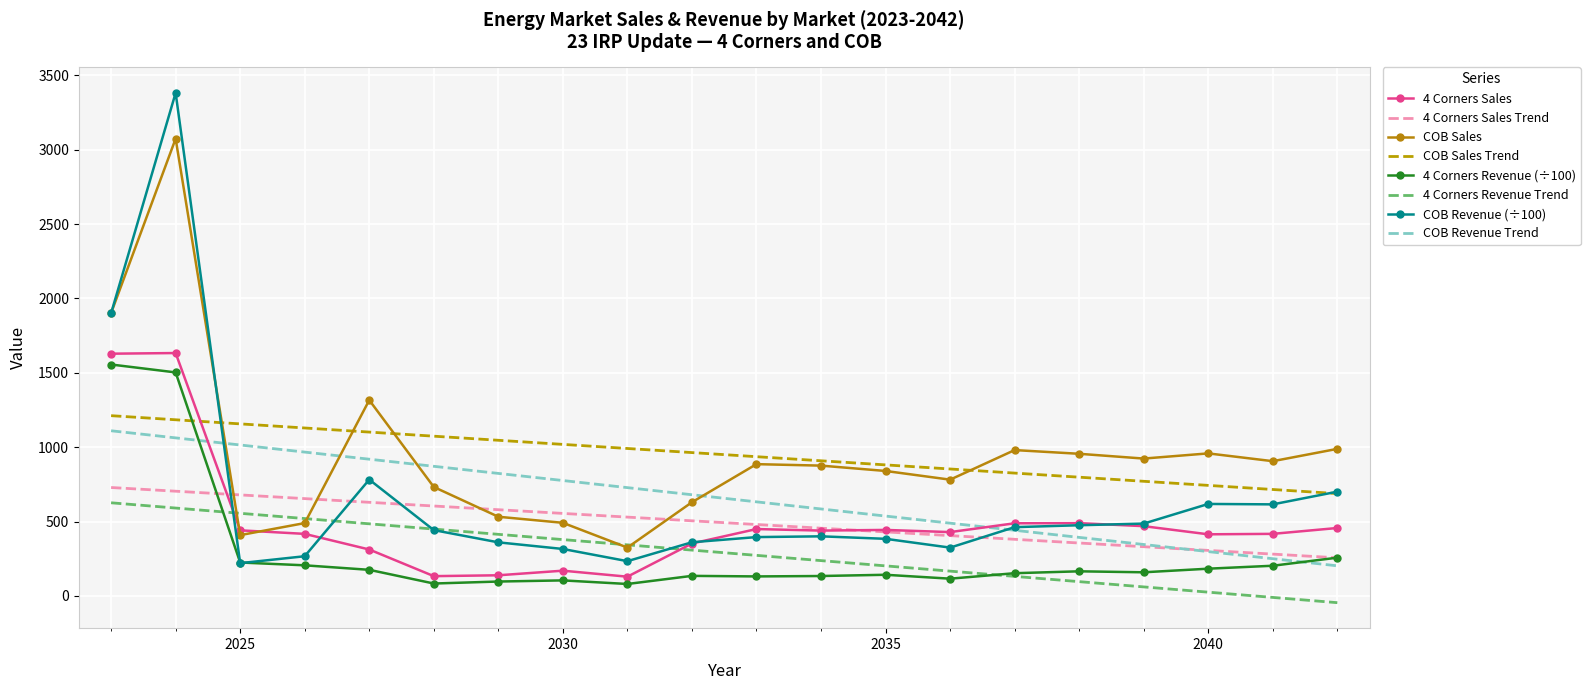

True or false: COB Revenue Trend and 4 Corners Revenue Trend cross at least once.

False